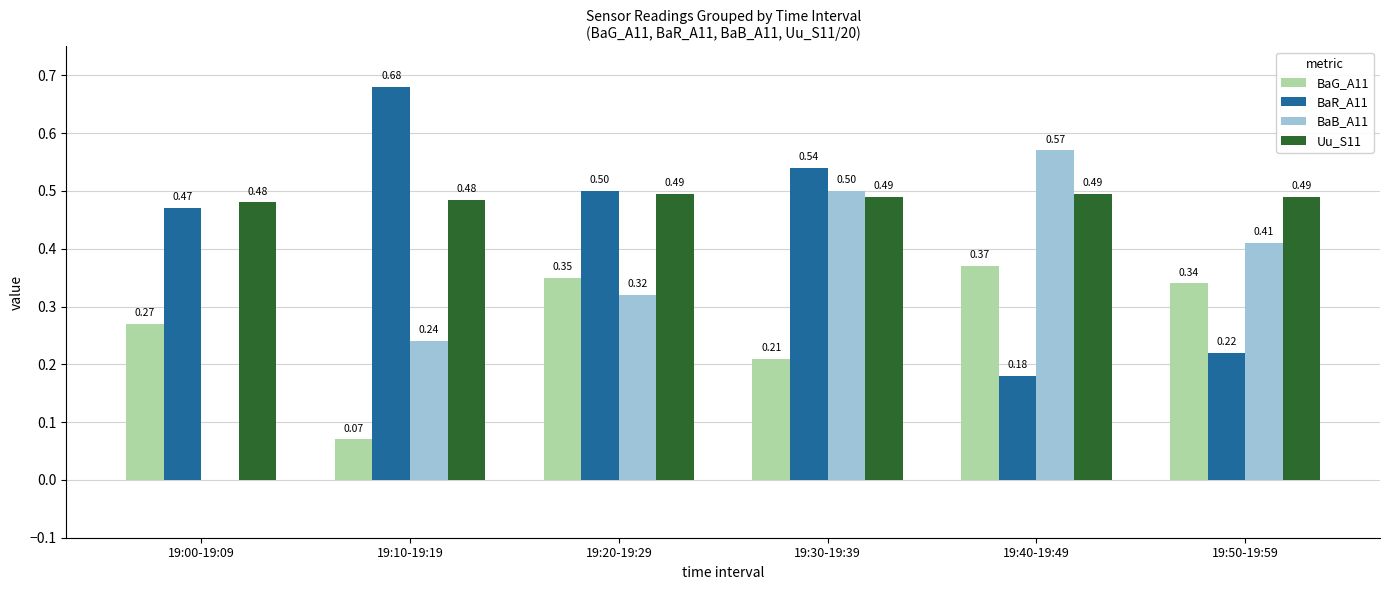

What is the total value across all series at 19:20-19:29?

1.7